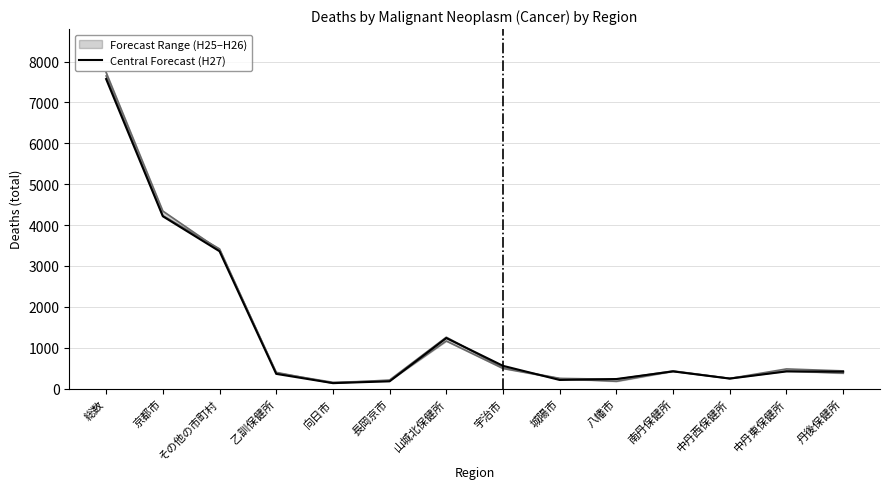

Is this an area chart (filled region under the line)?

No